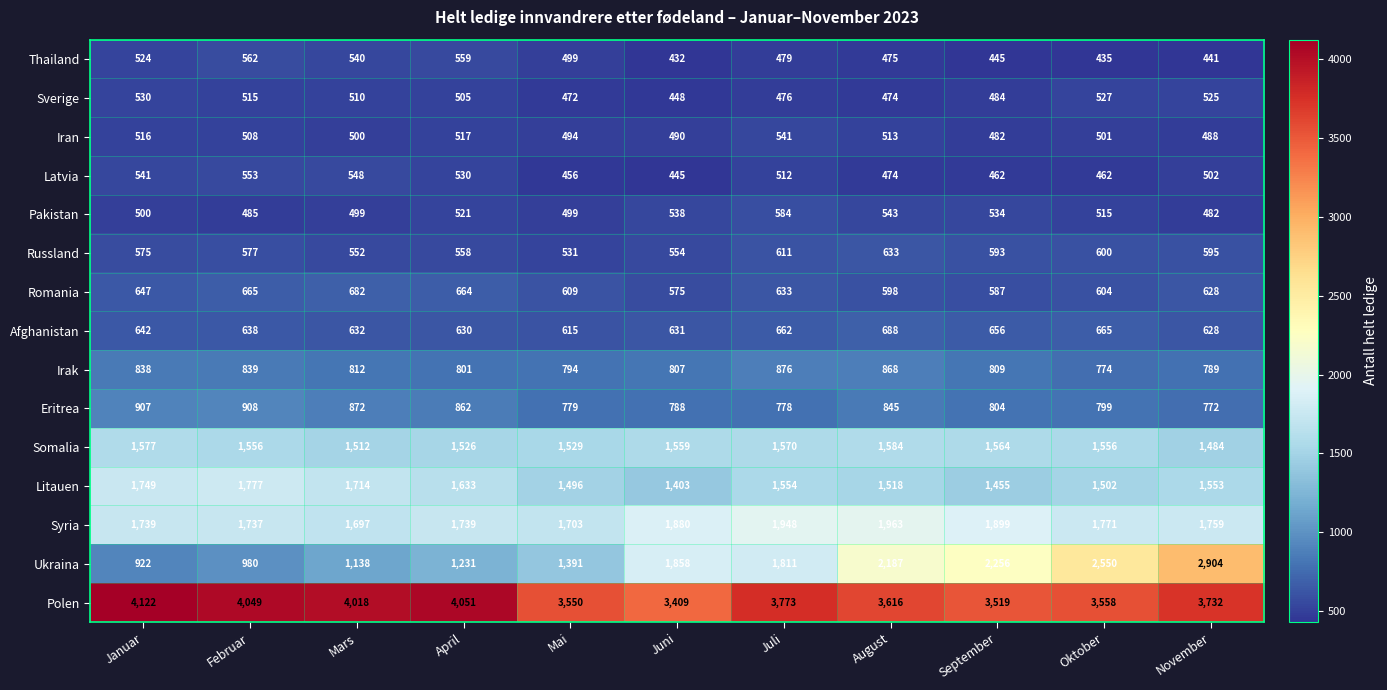

Is it true that Litauen equals 2054 at Juli?

False